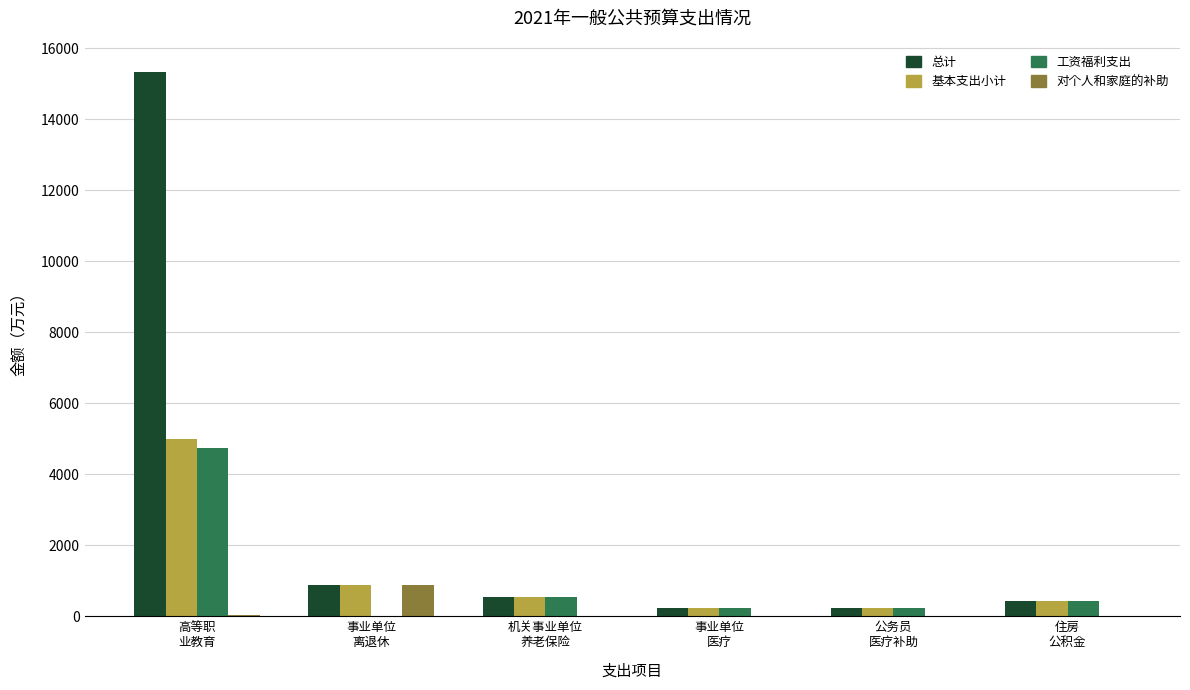

Which series has the largest total across all categories?

总计